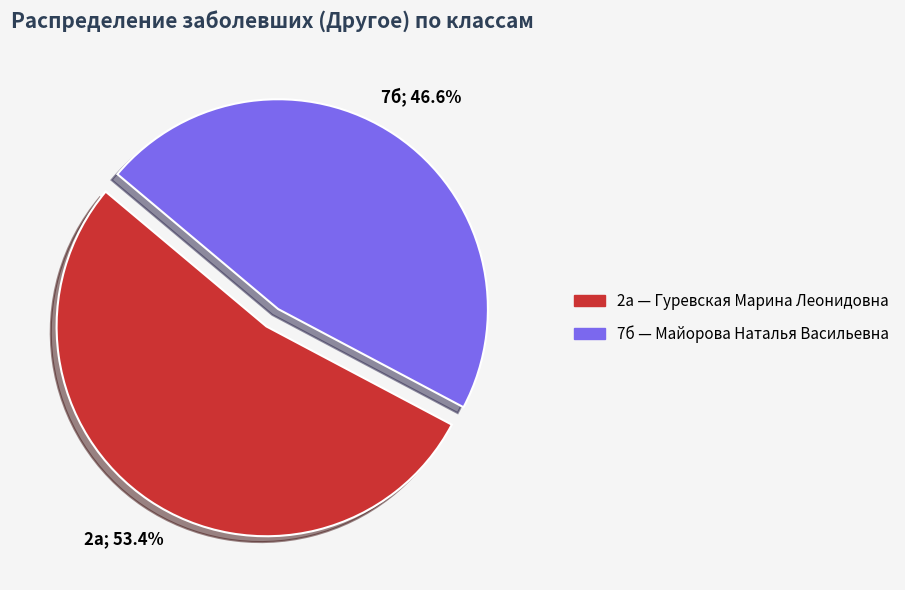

How many slices are in this pie chart?

2